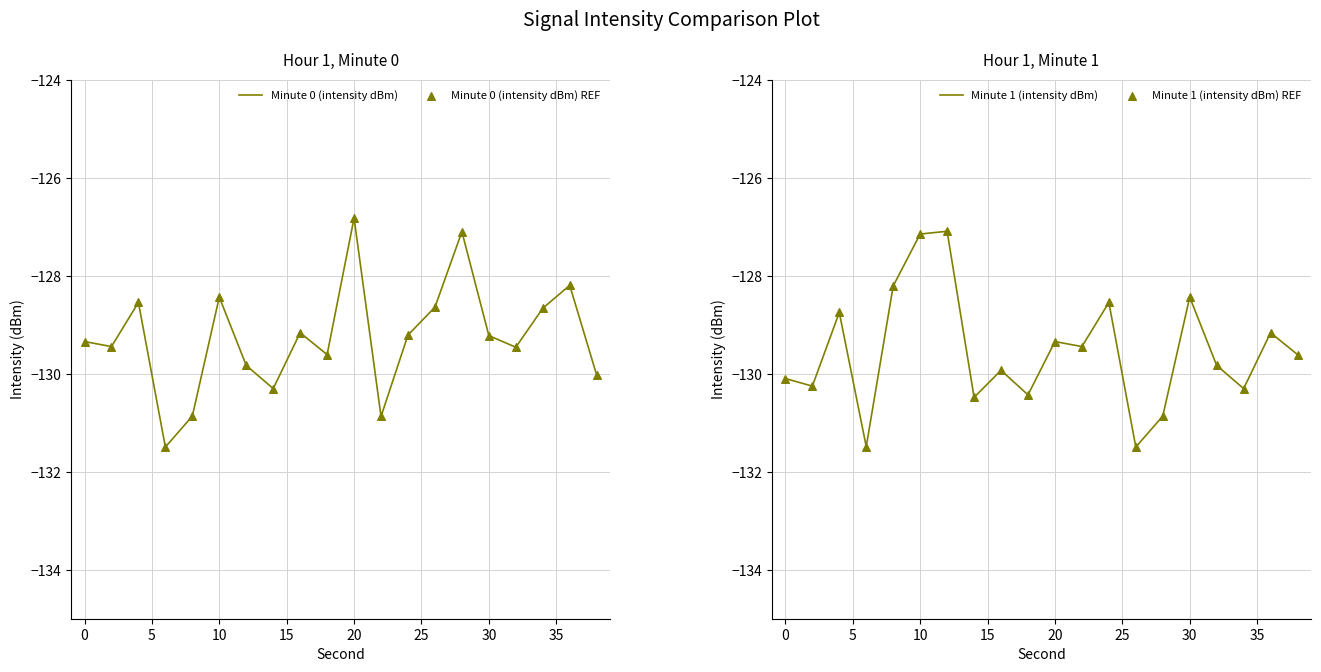

At how many categories does at least one series exceed -128?

4